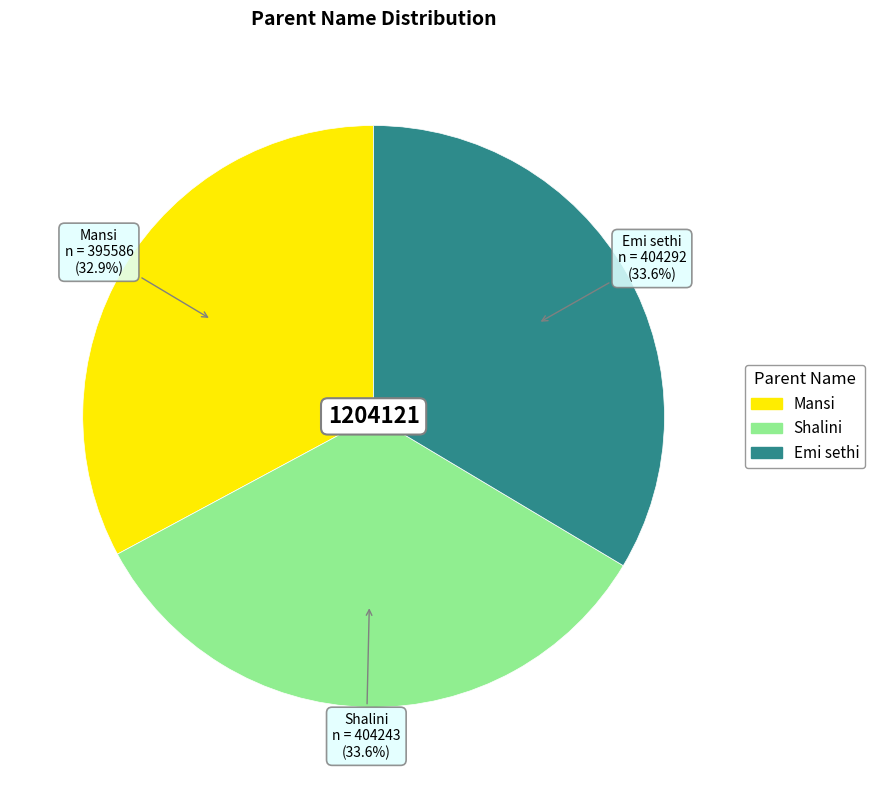

Does any single category account for the majority?

No